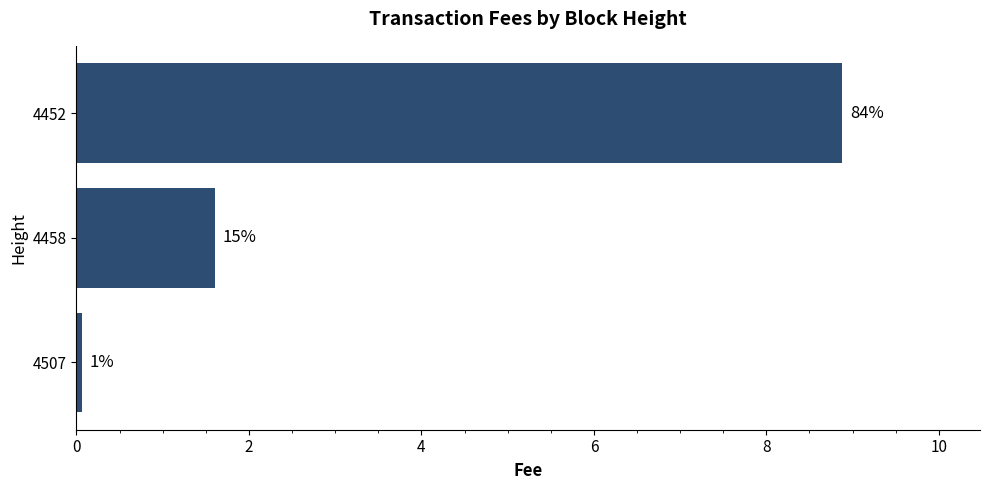

How many bars are there in total?

3